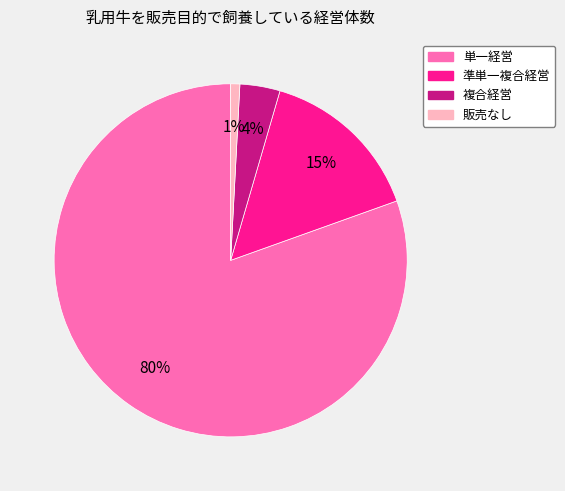

Does 複合経営 represent more than half of the total?

No